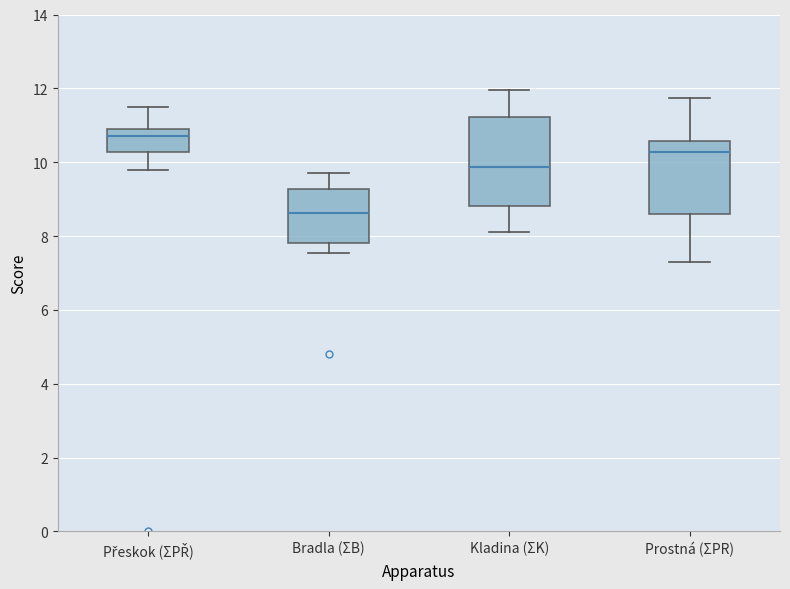

Reading left to right, transcribe this box plot: for each box, give where its median line is, the range the box spans, and where its two whiskers end, as read against the y-axis. The values are not printed on the chart, so give them approximately, as read against the axis.

Přeskok (ΣPŘ): median 10.8 (just below the box's upper edge), box 10.2 to 10.8, whiskers 9.8 to 11.6
Bradla (ΣB): median 8.6, box 7.8 to 9.2, whiskers 7.6 to 9.8
Kladina (ΣK): median 9.8, box 8.8 to 11.2, whiskers 8.2 to 12.0
Prostná (ΣPR): median 10.2, box 8.6 to 10.6, whiskers 7.4 to 11.8